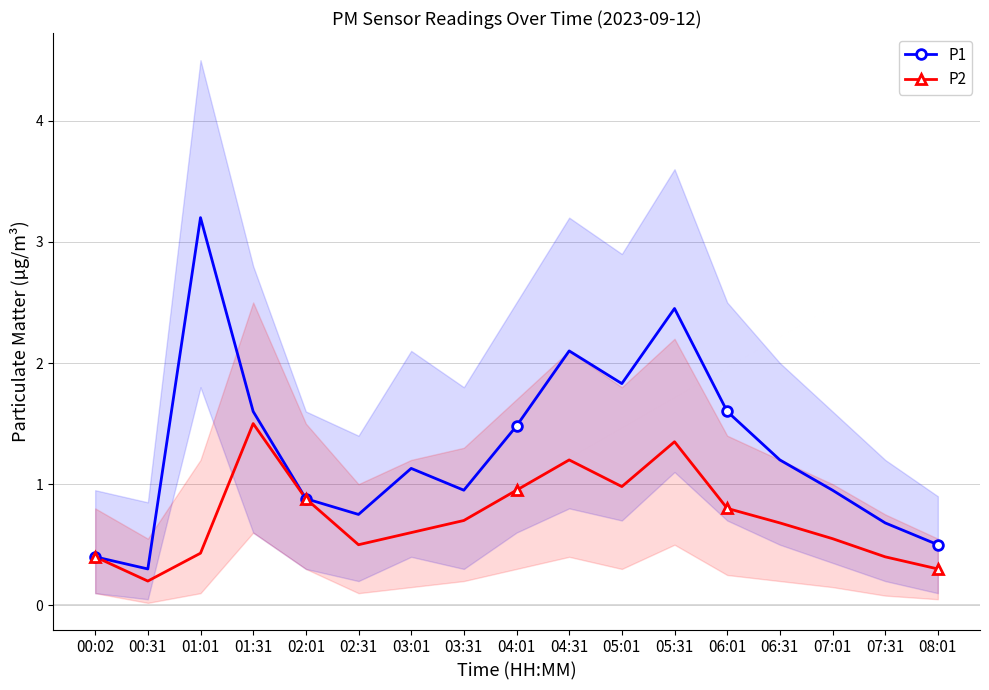

What are all the series names shown in the legend?

P1, P2